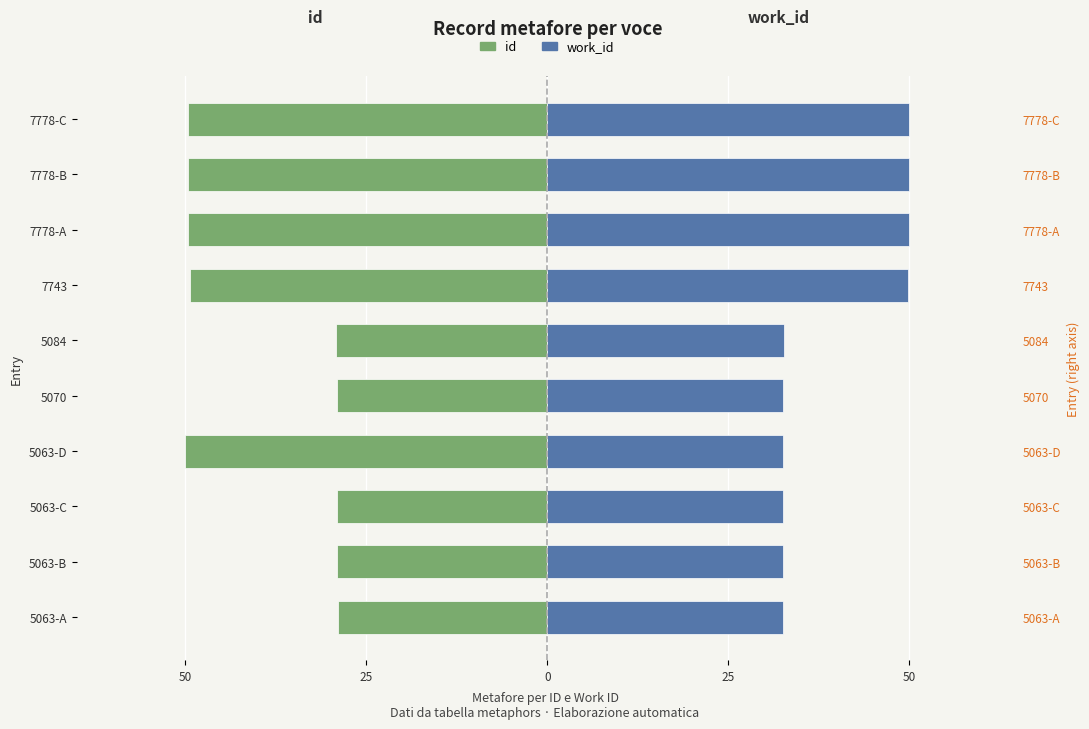

The value of work_id at 5063-B is 32.5. True or false?

True